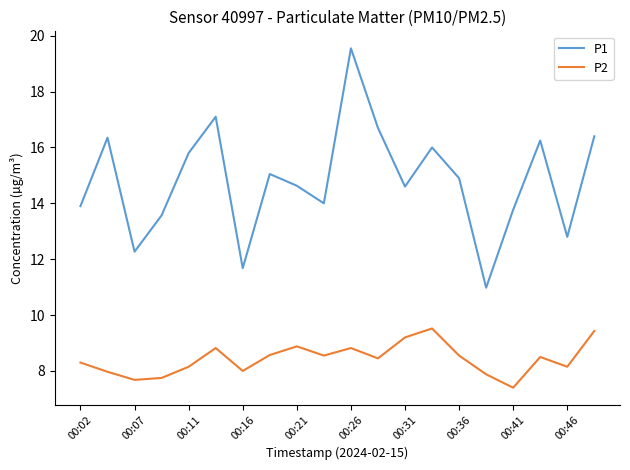

Rank the series by their maximum value, from lowest to highest.

P2, P1